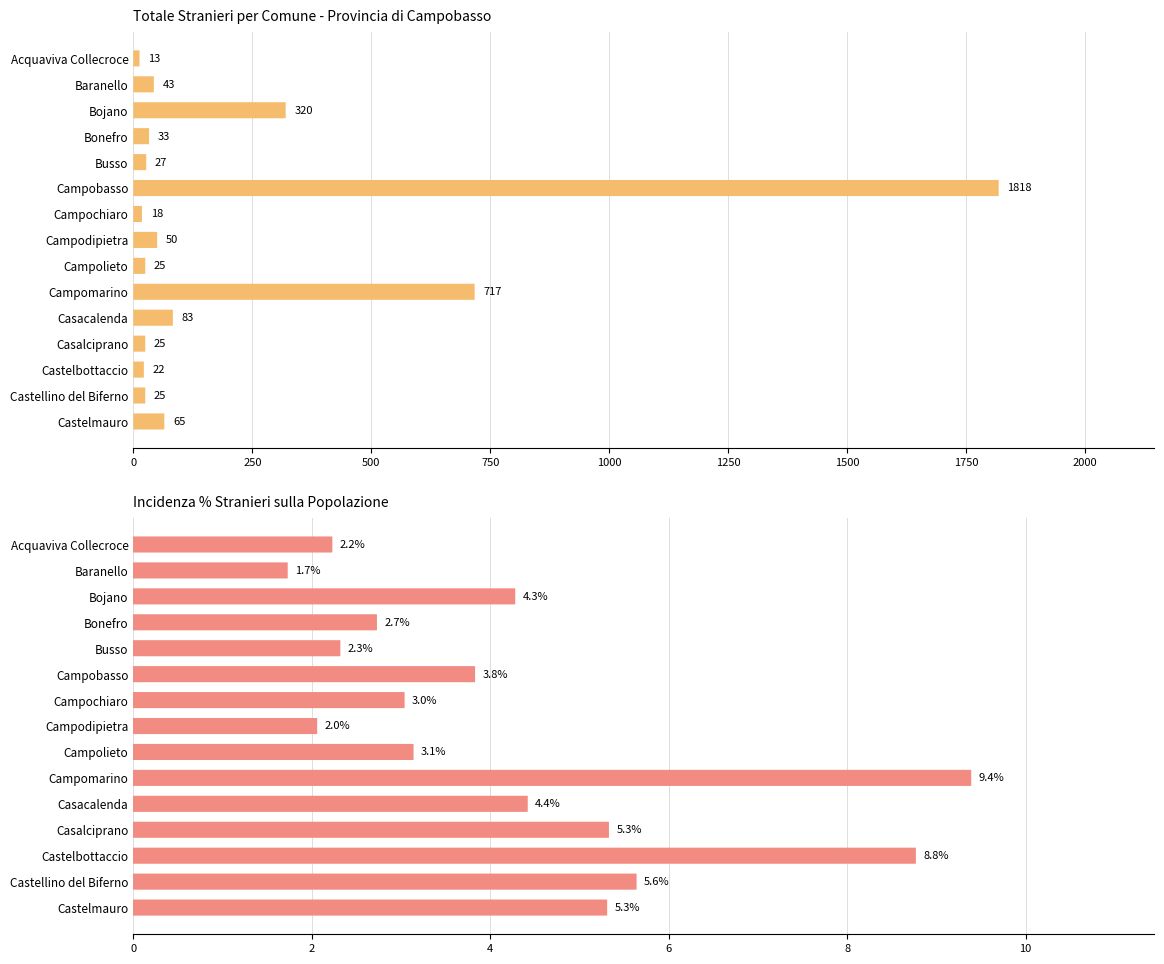

Which series has the largest total across all categories?

Totale stranieri (valori assoluti)